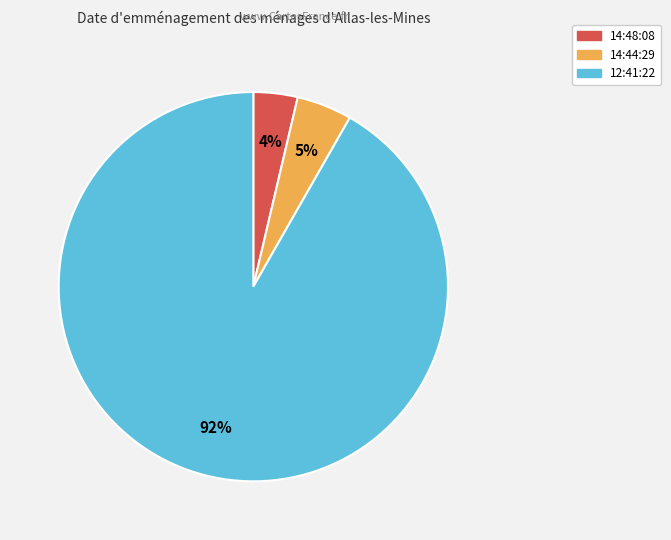

Which has a higher value, 14:44:29 or 14:48:08?

14:44:29